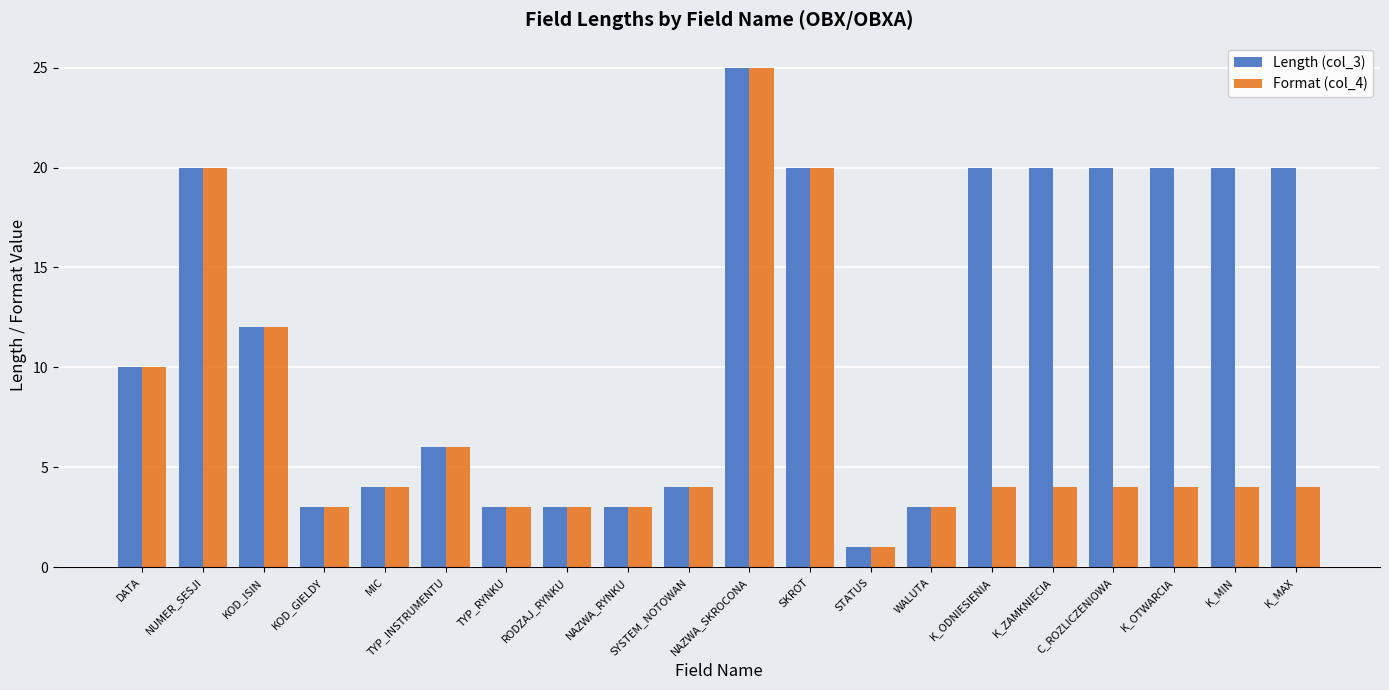

How many distinct data groups are displayed?

2